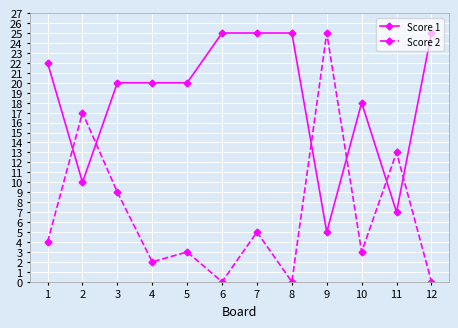

Rank the series by their average value, from highest to lowest.

Score 1, Score 2